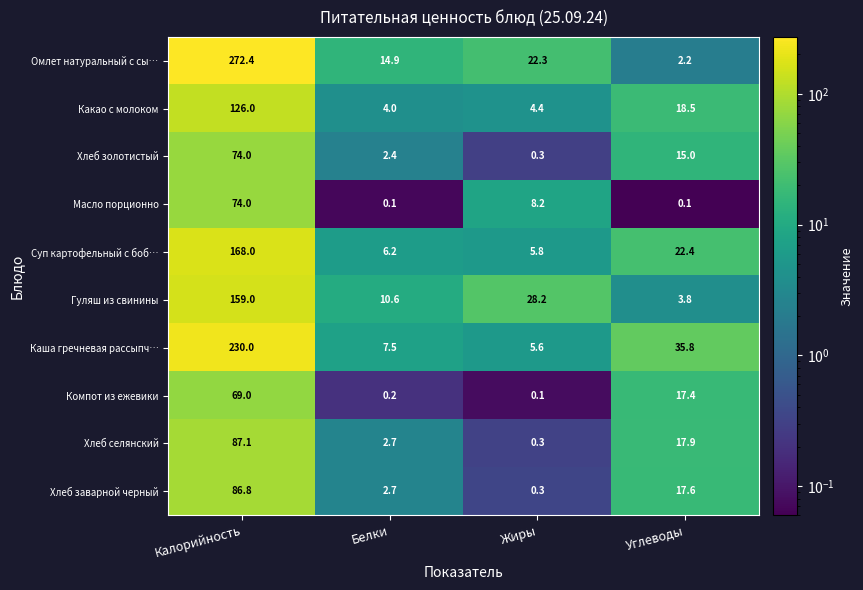

At which label does Хлеб заварной черный first exceed 17?

Калорийность